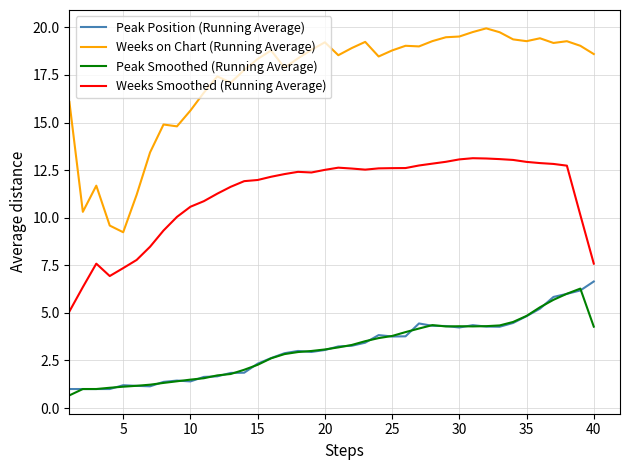

What is the highest value of the Weeks on Chart (Running Average) series?

20.0